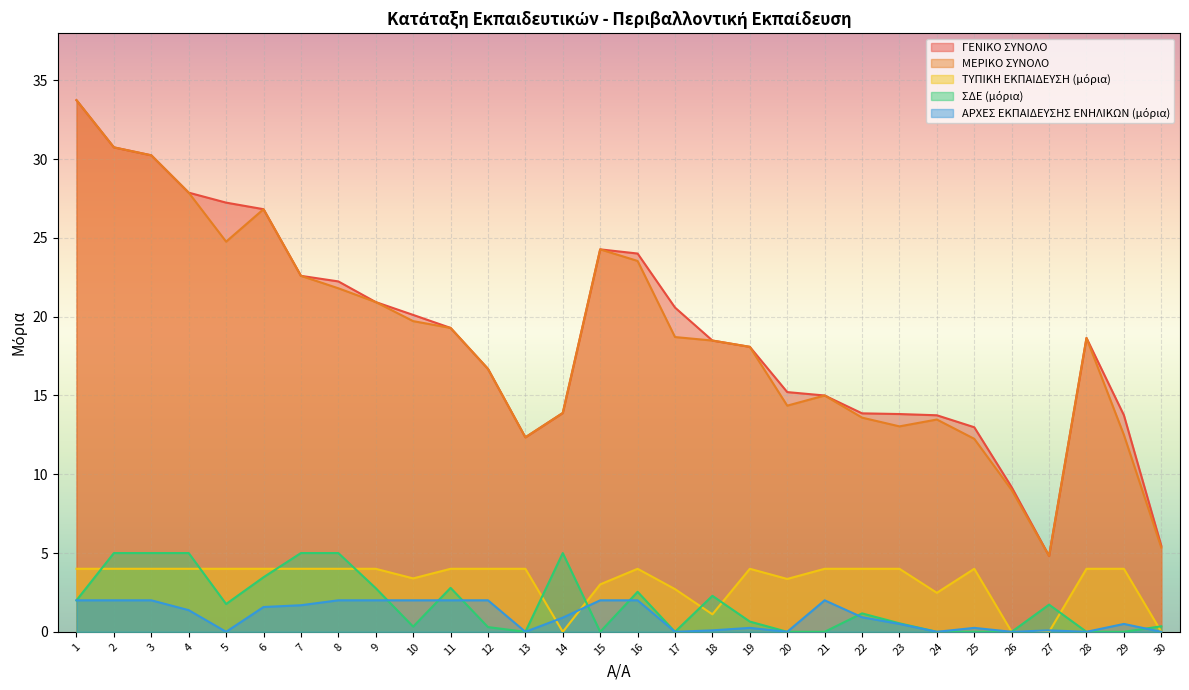

How many lines are shown in the chart?

5